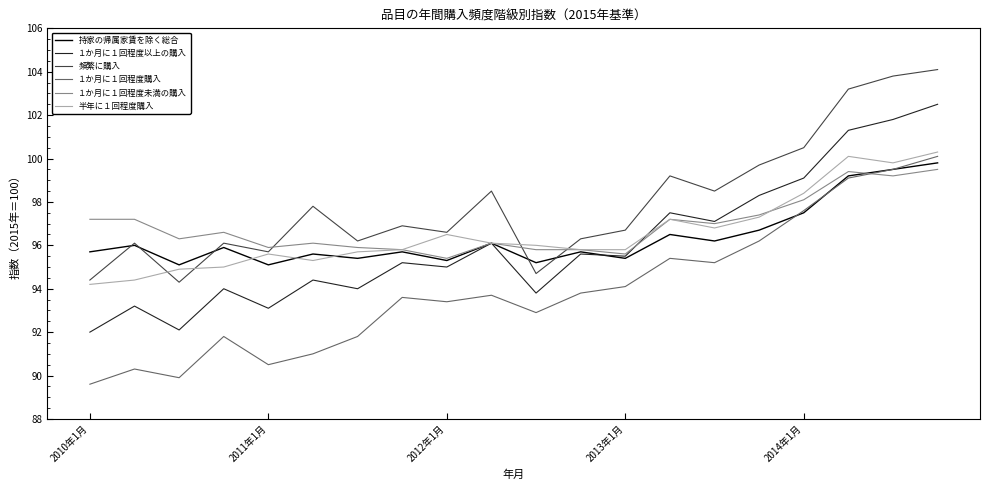

Does the chart have visible grid lines?

No